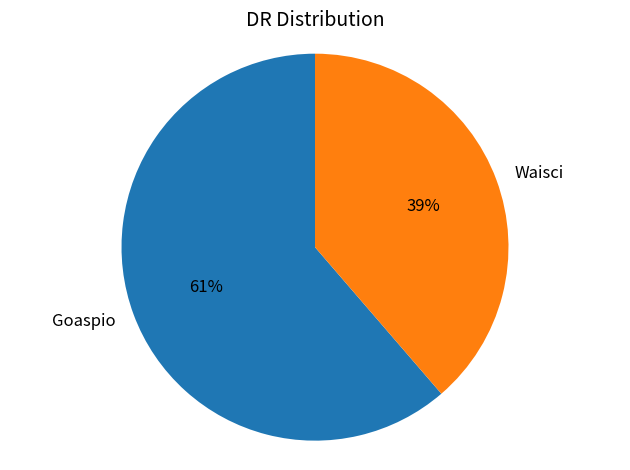

Is it true that Waisci is 39% of the pie?

True